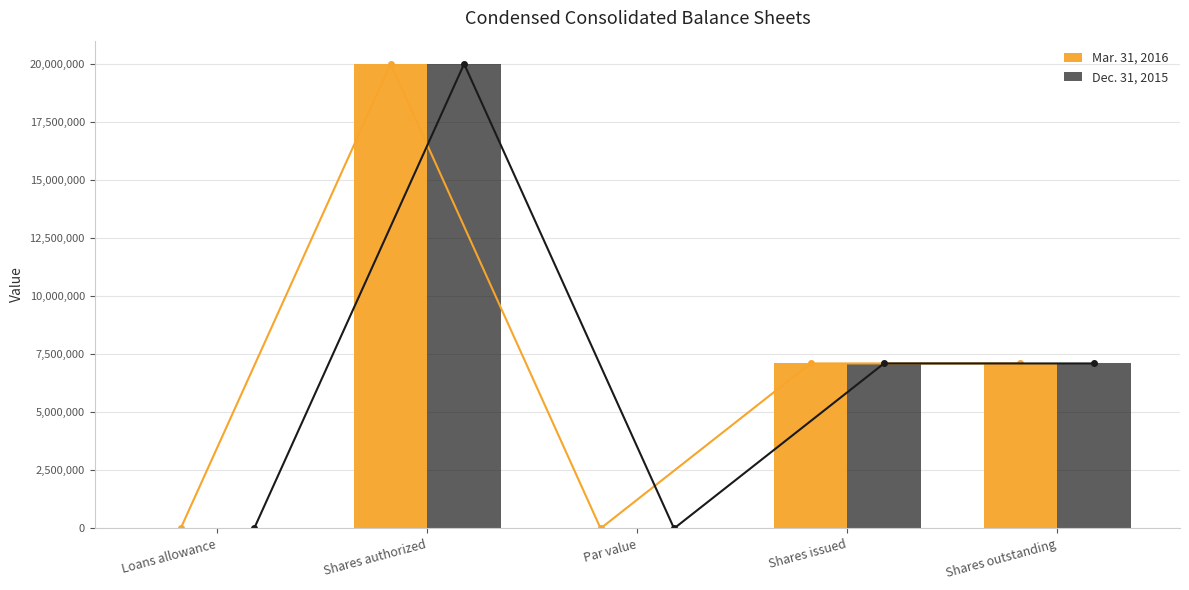

What is the difference between the second highest and second lowest values in the Dec. 31, 2015 series?

7098957